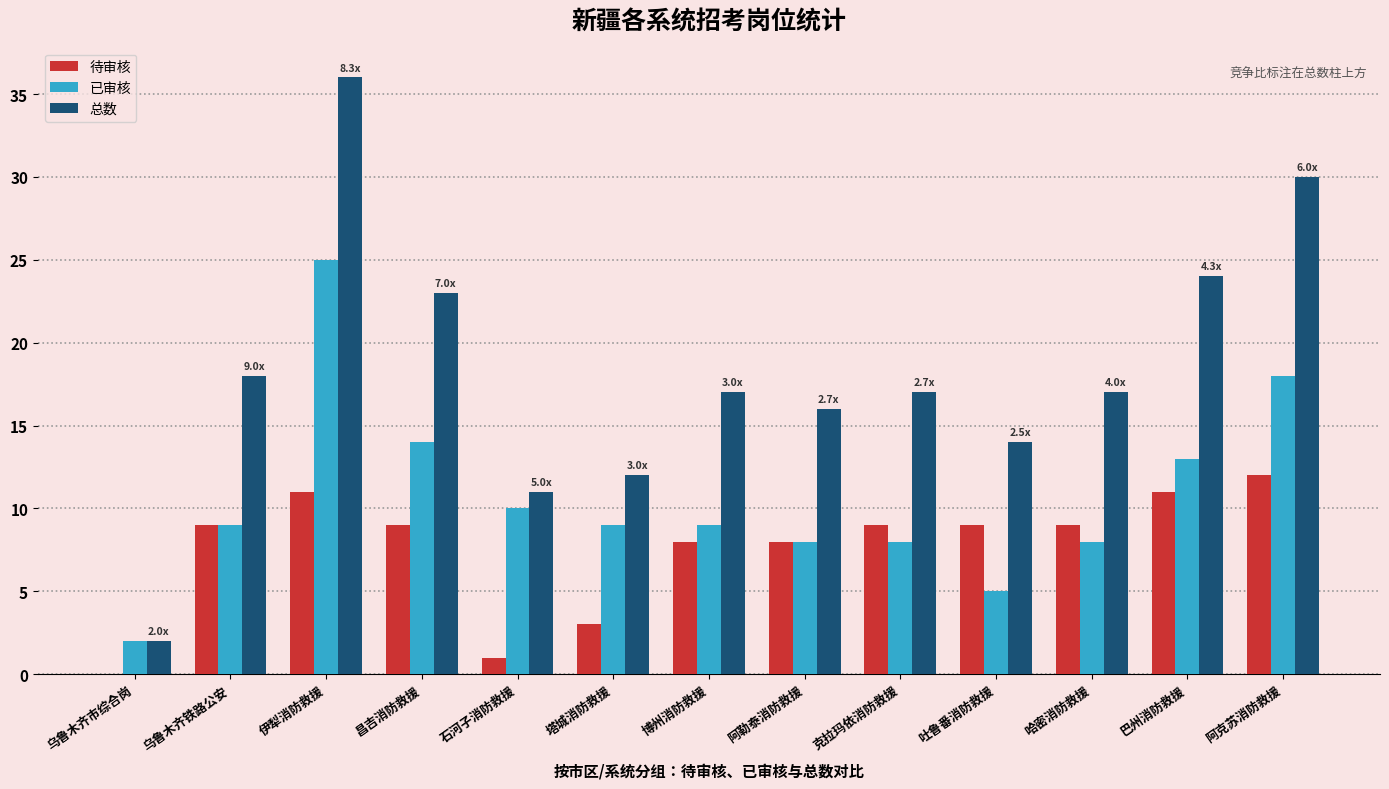

The value of 待审核 at 塔城消防救援 is 1. True or false?

False